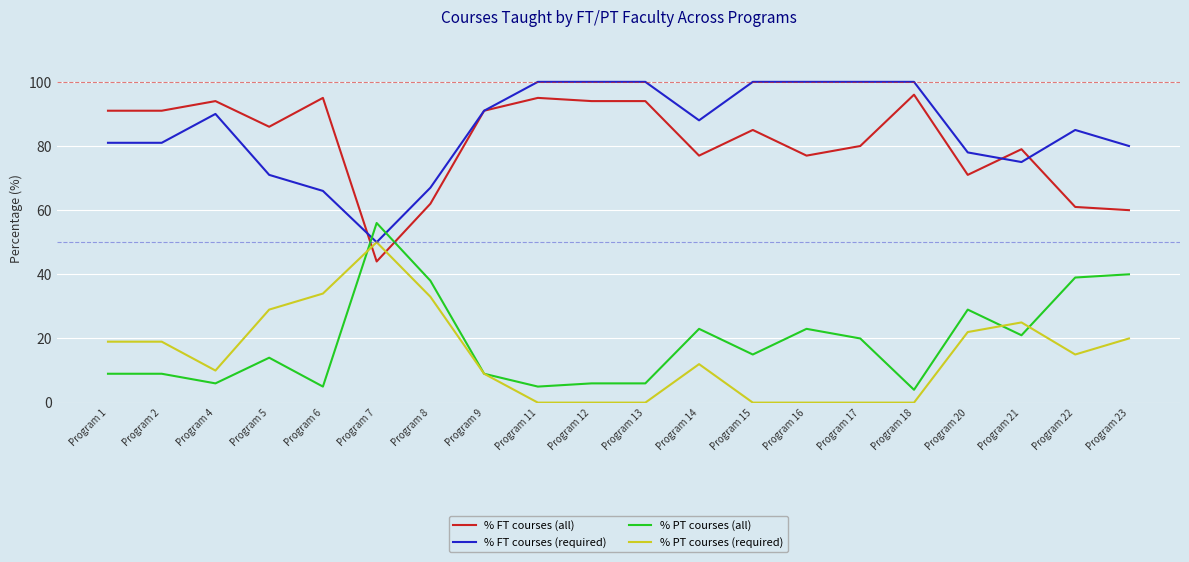

True or false: % PT courses (all) and % FT courses (required) intersect in this chart.

True